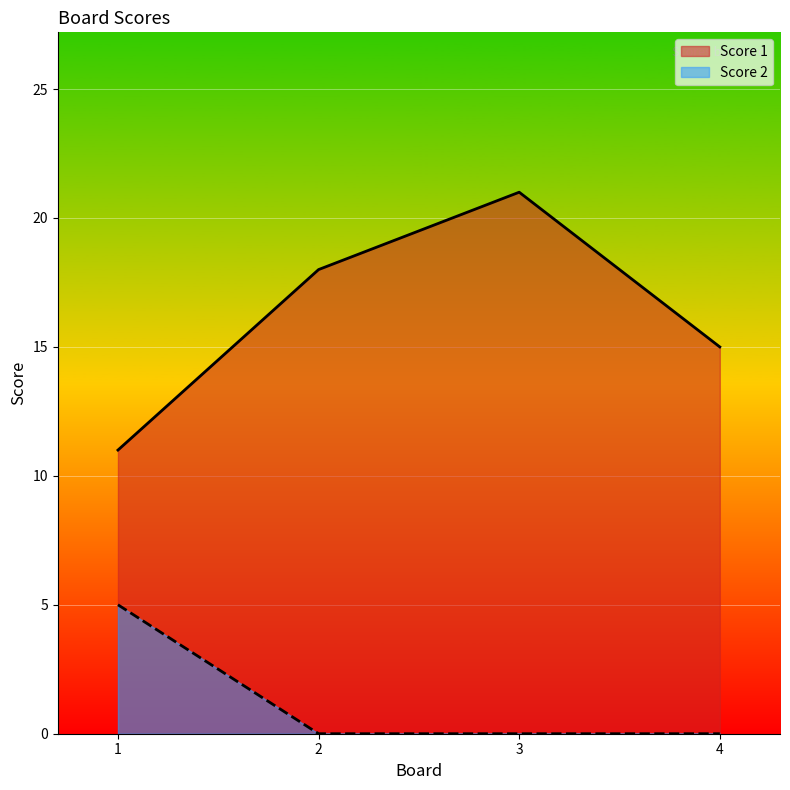

At which label is Score 1 closest to 16?

4